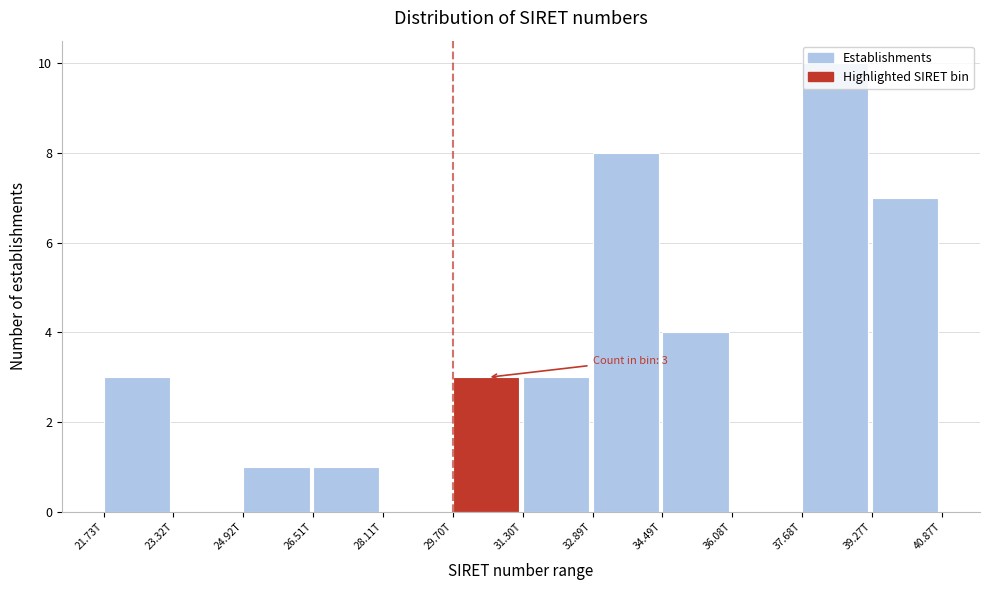

What is the sum of the values at 32.89T and 39.27T?

15